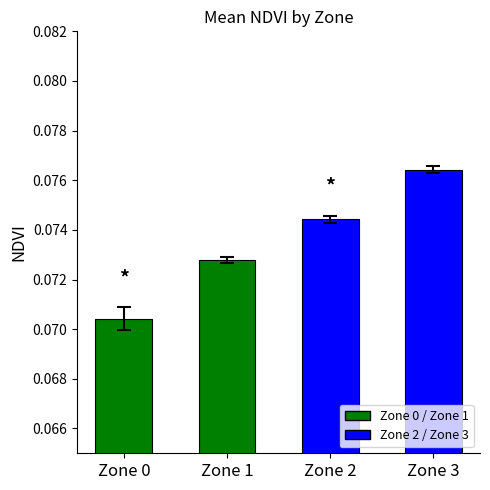

Rank the categories by value from highest to lowest.

Zone 3, Zone 2, Zone 1, Zone 0